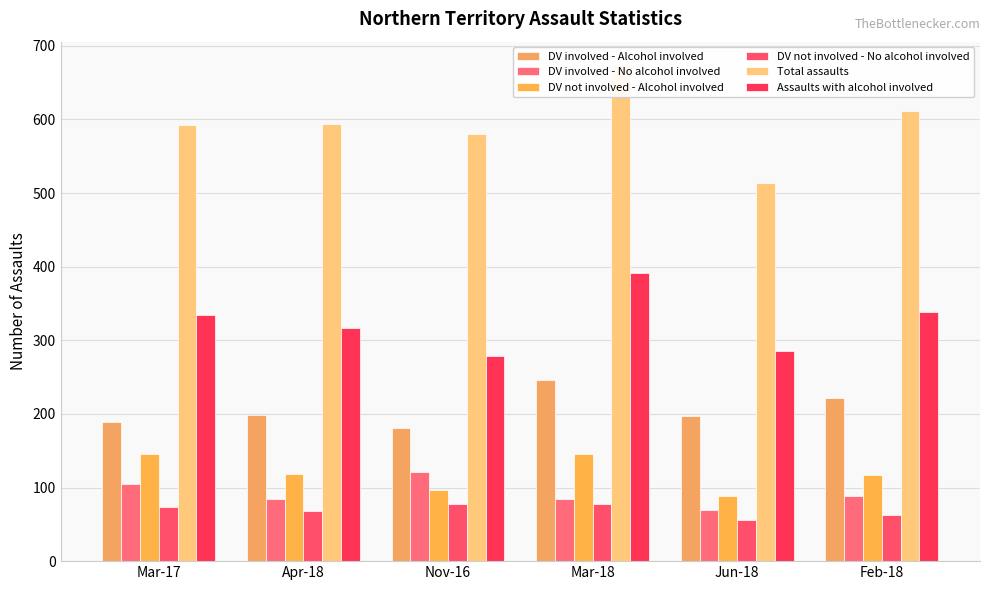

What is the label of the 6th bar from the left?

Feb-18